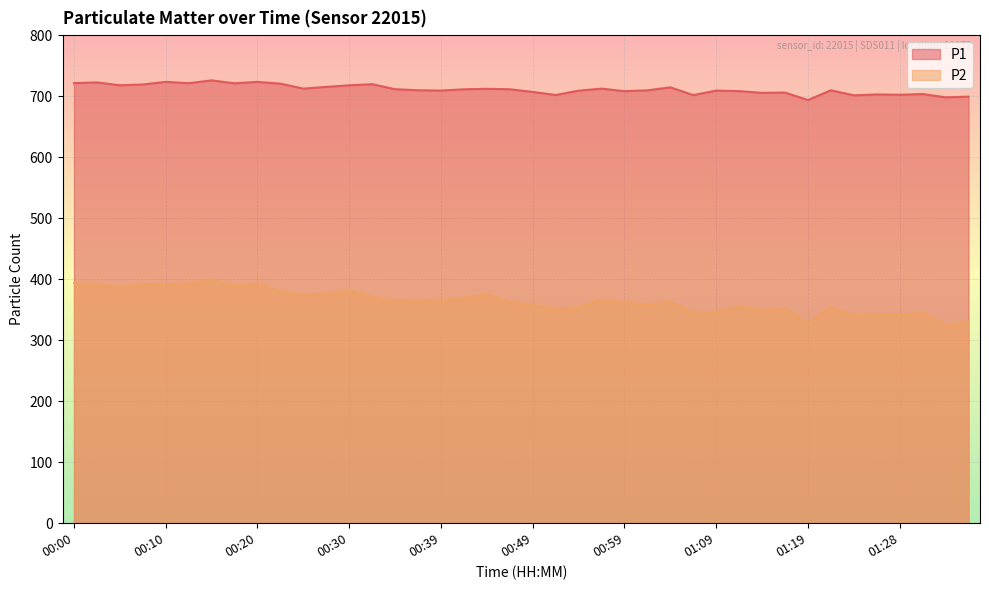

At which label does P2 reach its minimum?

01:33